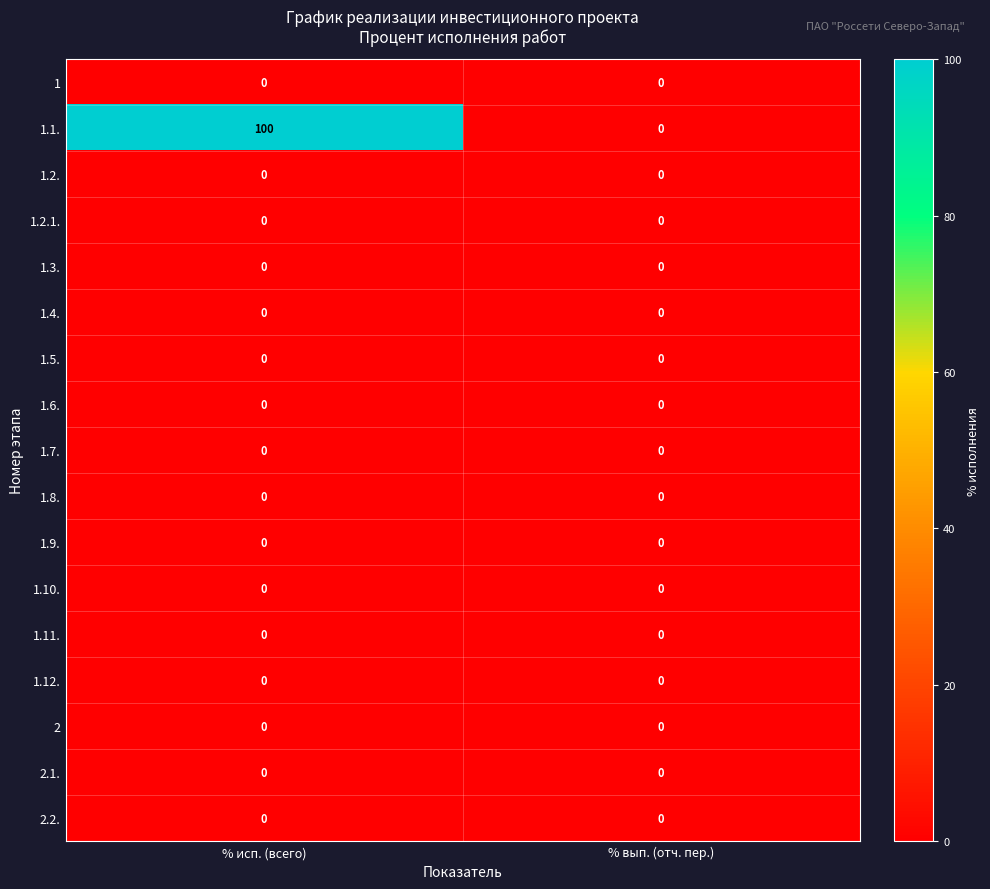

True or false: 1.1. has a value of 41 at % вып. (отч. пер.).

False